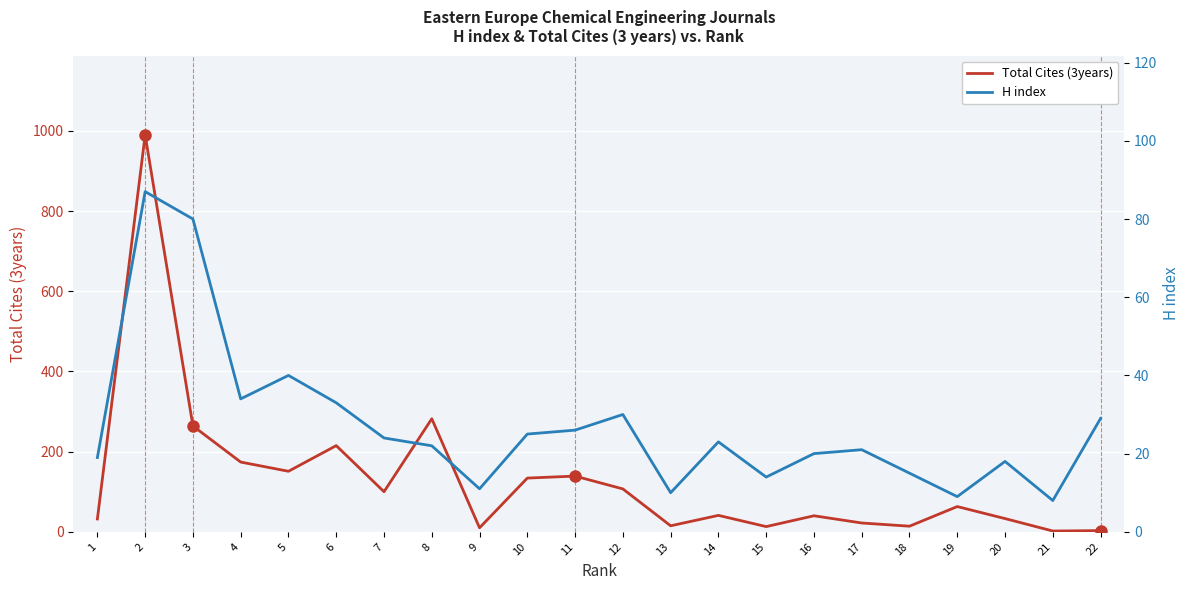

At 16, list the series in order from smallest to largest.

H index, Total Cites (3years)